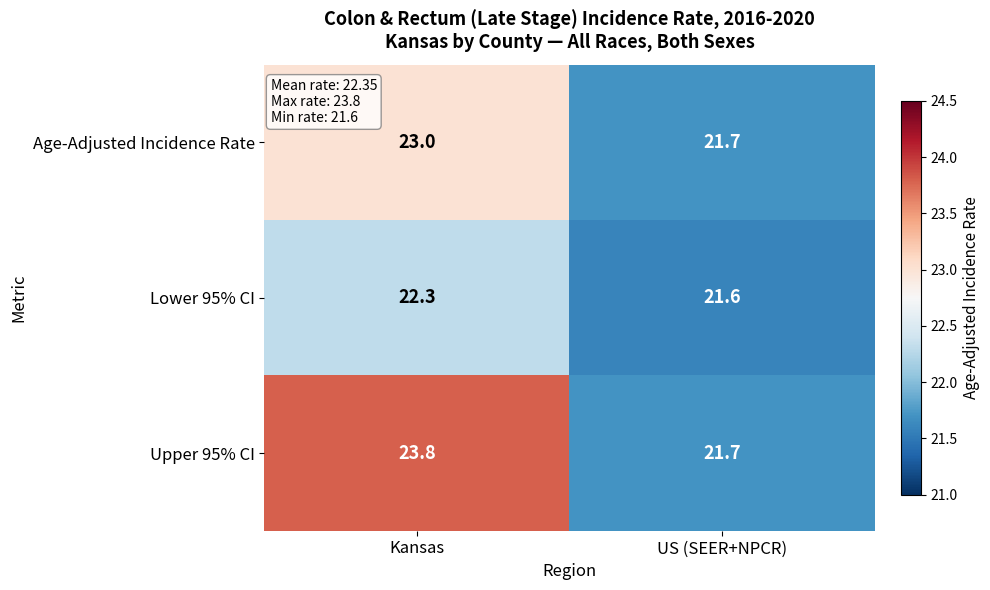

Reading left to right, extract all data points from this chart.

Age-Adjusted Incidence Rate: Kansas=23.0	US (SEER+NPCR)=21.7
Lower 95% CI: Kansas=22.3	US (SEER+NPCR)=21.6
Upper 95% CI: Kansas=23.8	US (SEER+NPCR)=21.7